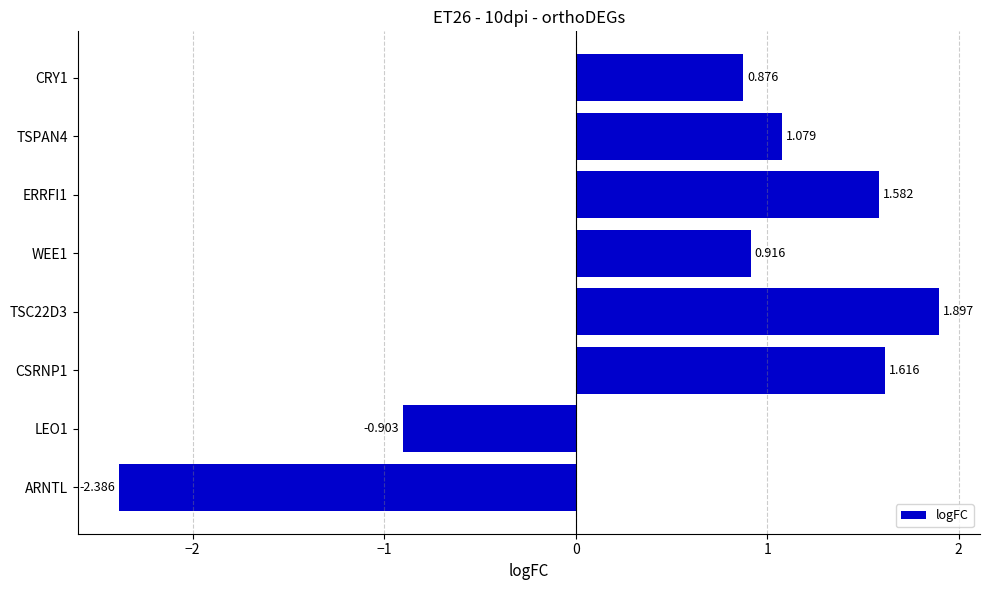

At which category does the chart reach its minimum across all series?

ARNTL